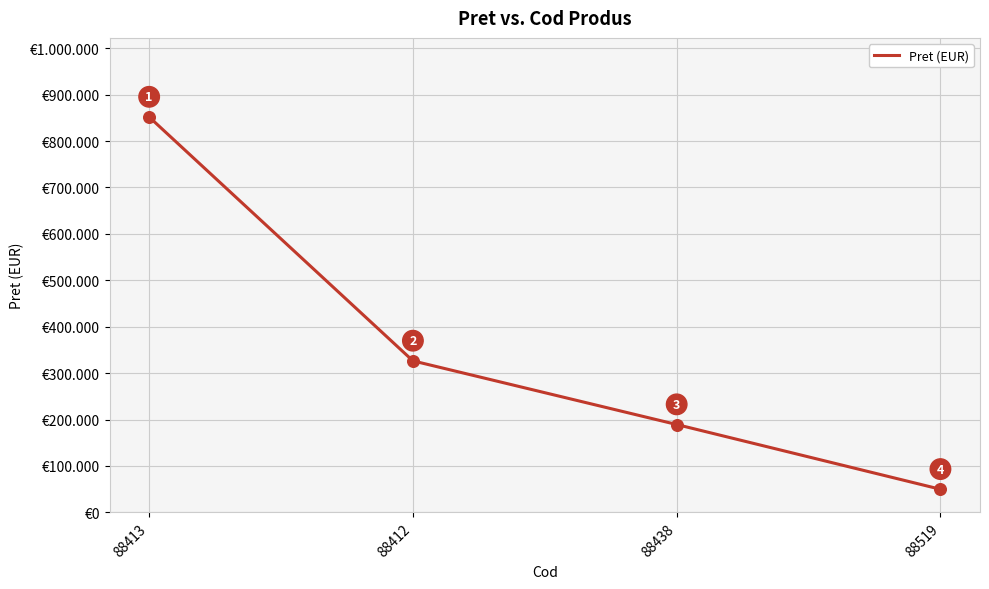

Is this an area chart (filled region under the line)?

No